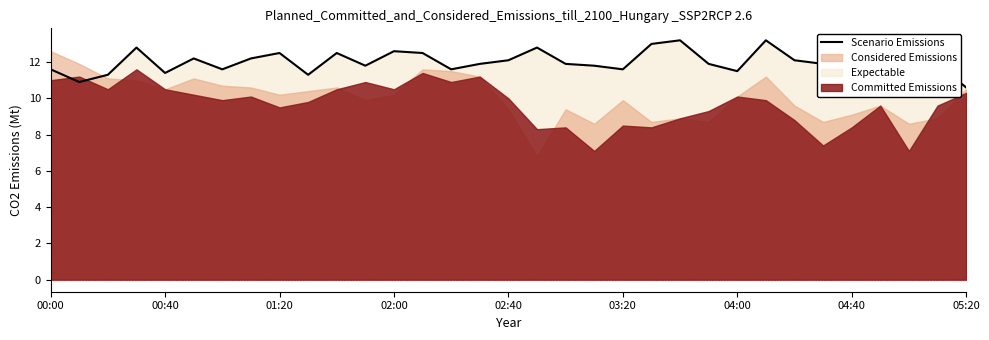

At which label does Scenario Emissions reach its minimum?

05:20